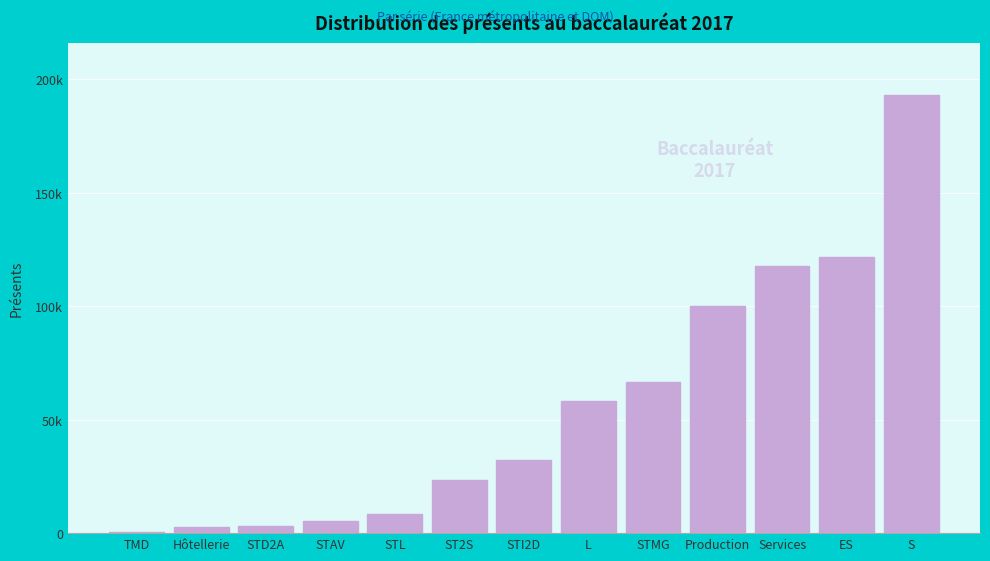

Are the bars horizontal?

No